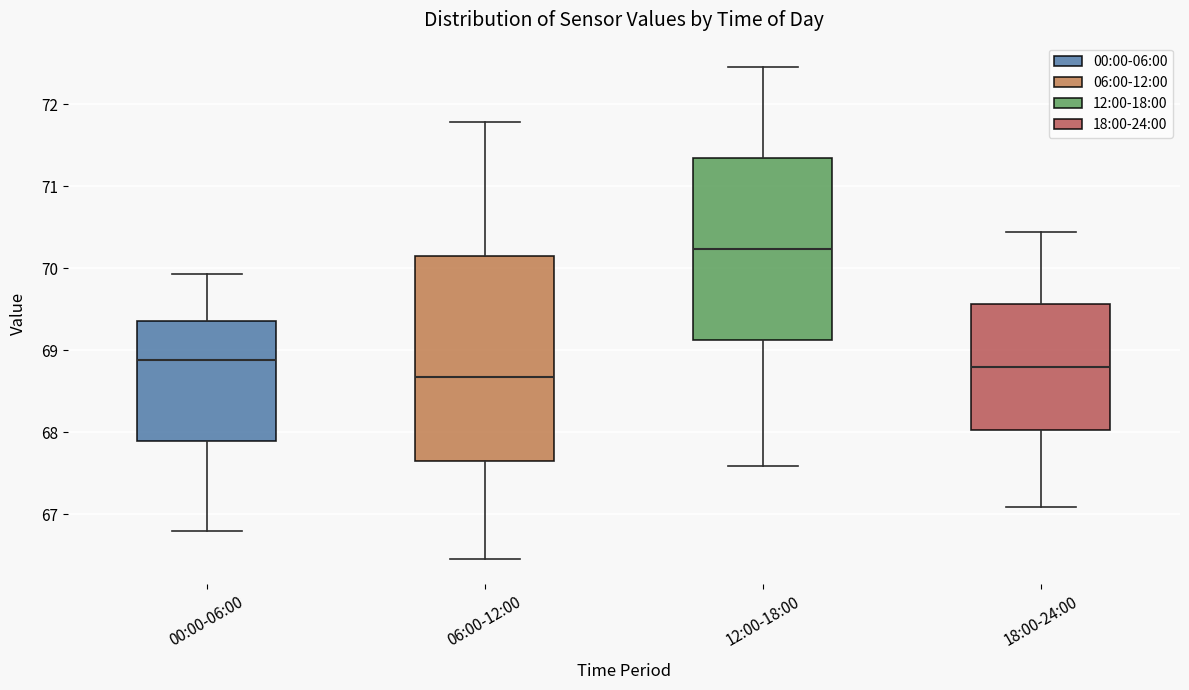

Where does the median line of the box for 12:00-18:00 sit on the y-axis? The values are not printed on the chart, so give them approximately, as read against the axis.

70.2